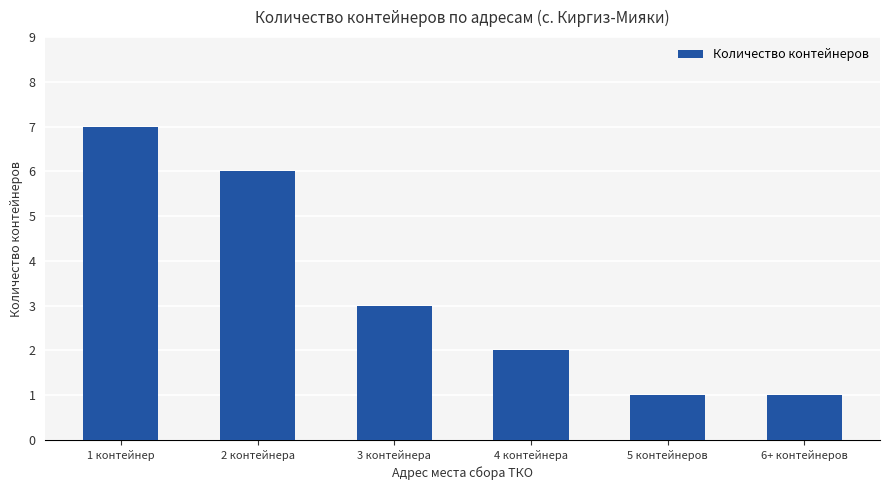

True or false: the data shows 3 at 4 контейнера.

False